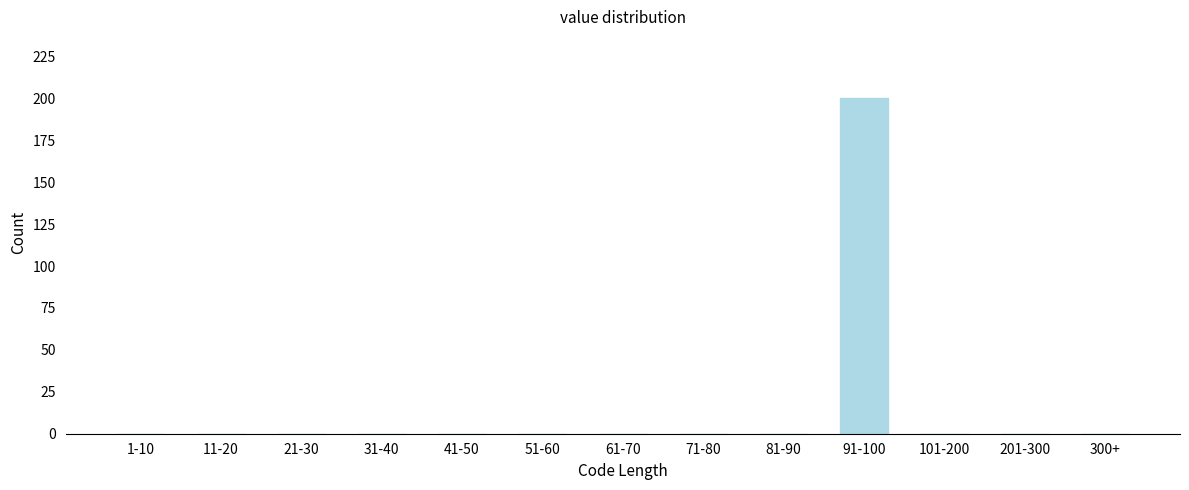

Reading right to left, transcribe all the data shown in this chart.

300+=0	201-300=0	101-200=0	91-100=200	81-90=0	71-80=0	61-70=0	51-60=0	41-50=0	31-40=0	21-30=0	11-20=0	1-10=0